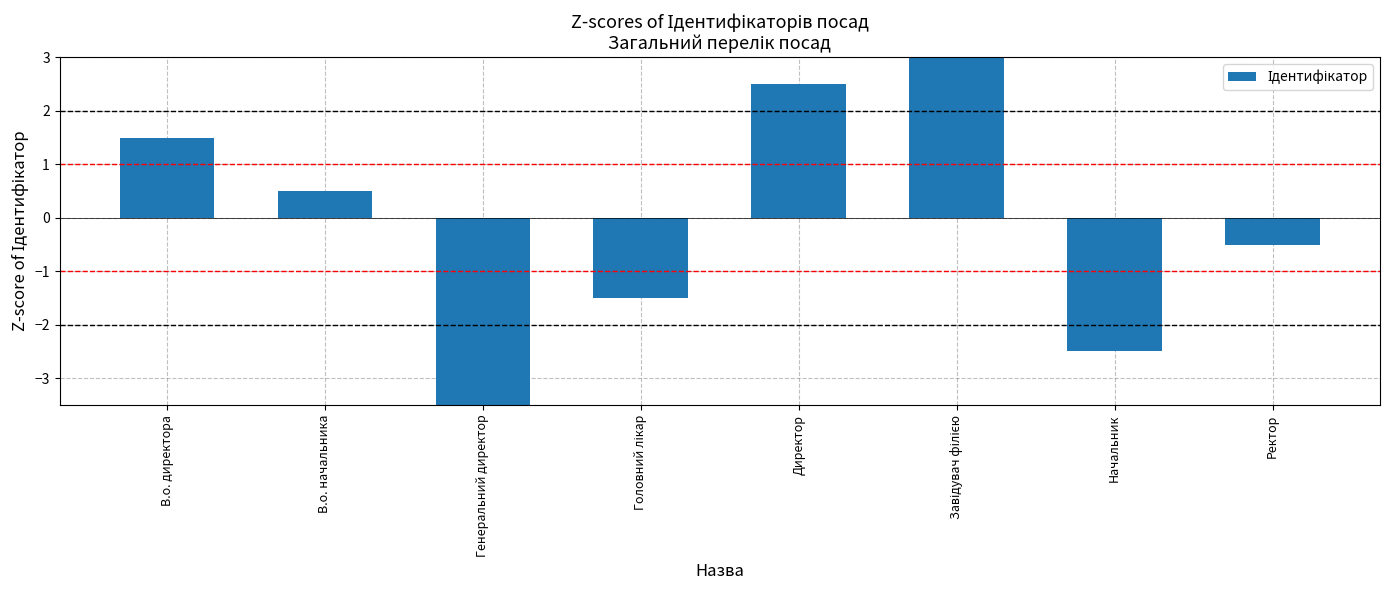

How many data points does each series have?

8